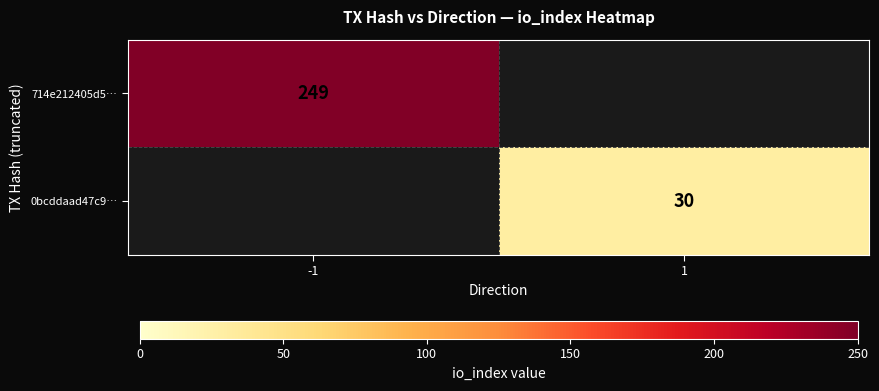

What is the greatest value displayed?

249